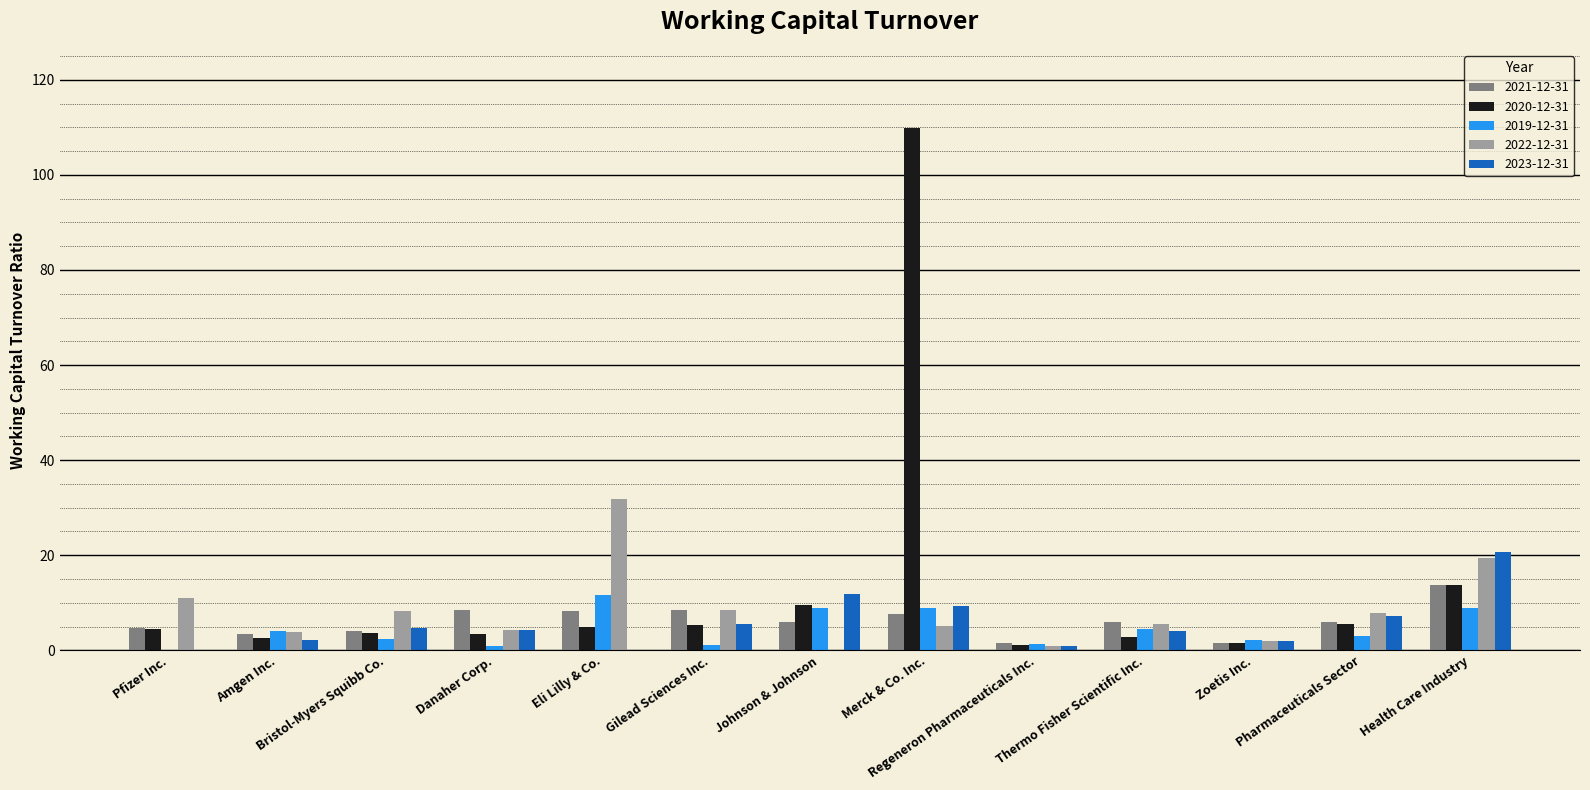

What is the sum of all 2019-12-31 values?

57.5